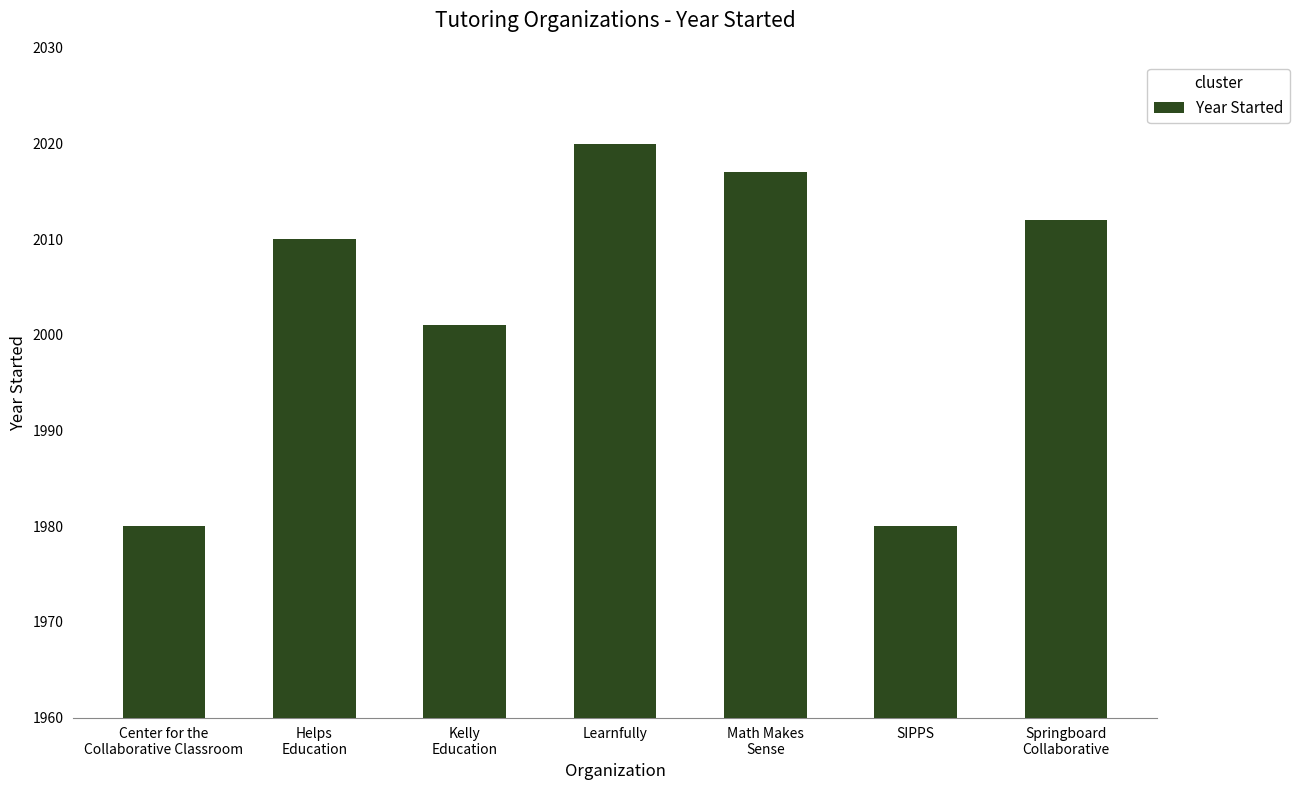

Between Center for the
Collaborative Classroom and Kelly
Education, which is larger?

Kelly
Education